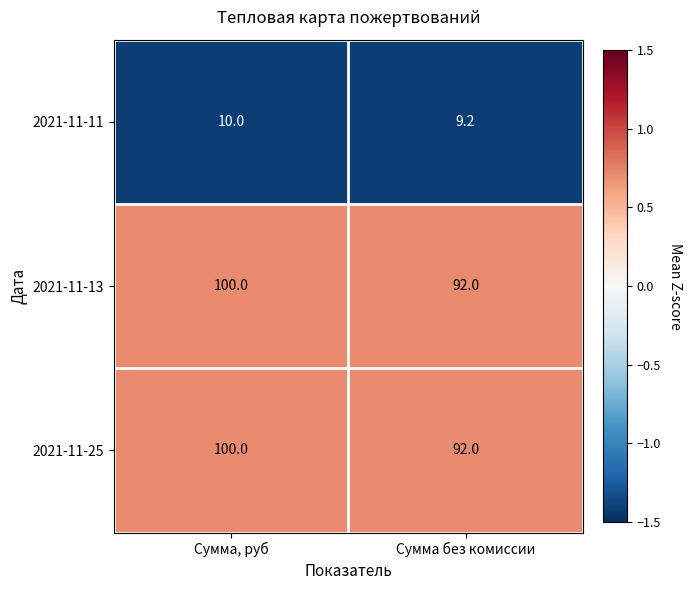

Is the value of 2021-11-25 at Сумма, руб greater than the value of 2021-11-13 at Сумма без комиссии?

Yes